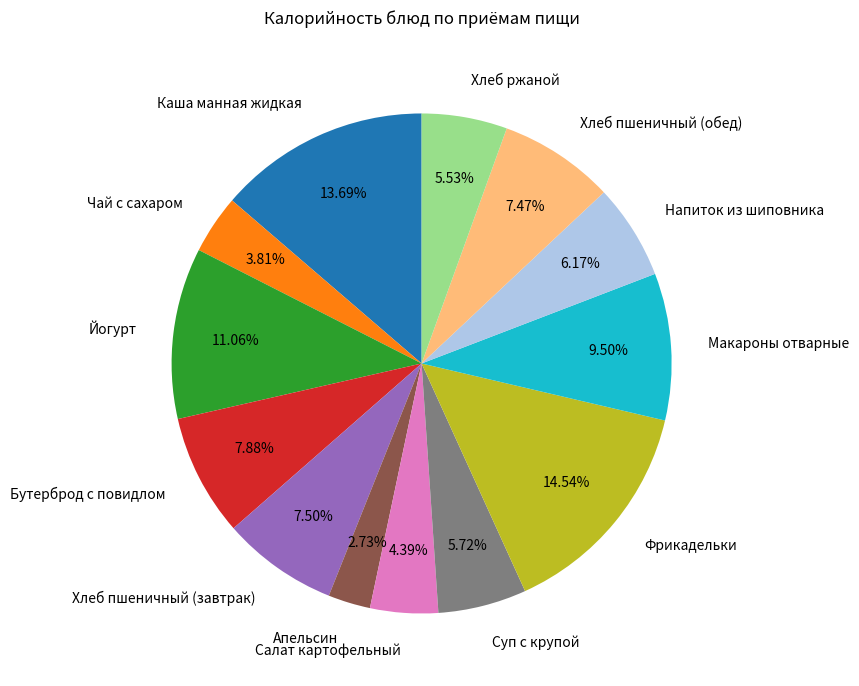

Is it true that Напиток из шиповника is 6% of the pie?

True